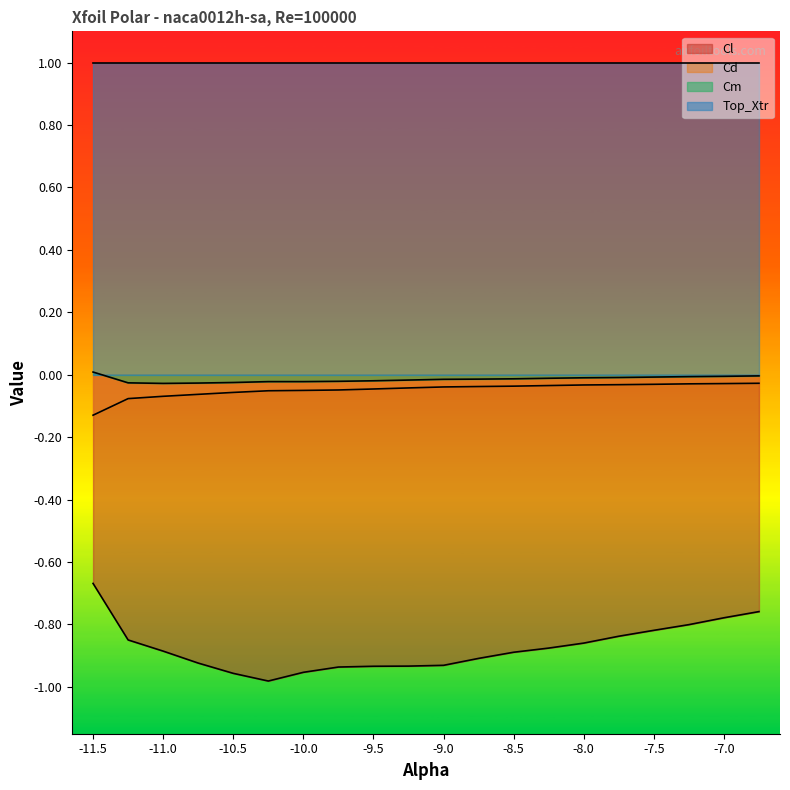

What position from the right is -11.0?

18